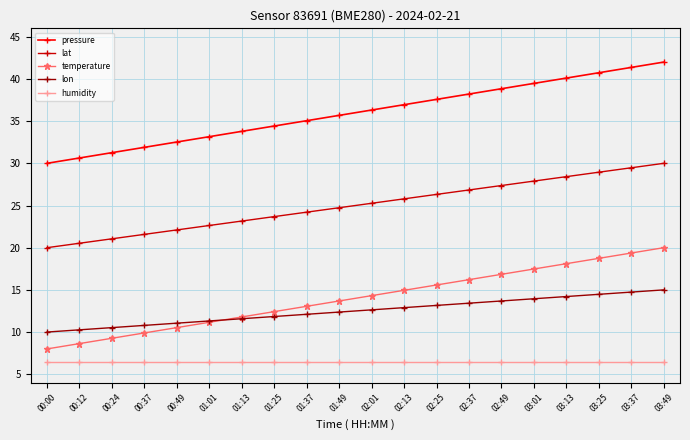

How many data points in pressure are above 36?

10